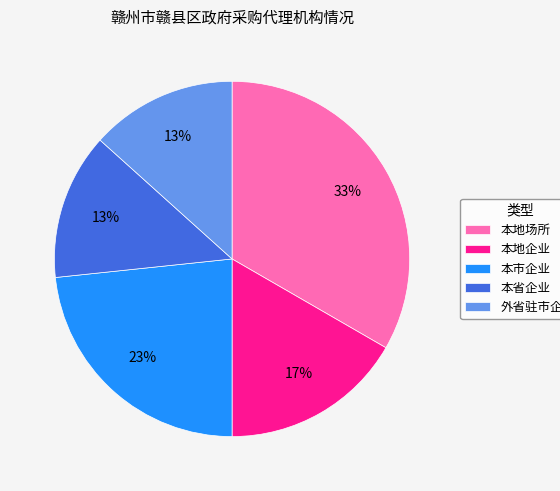

Is 外省驻市企业 the majority of the pie?

No